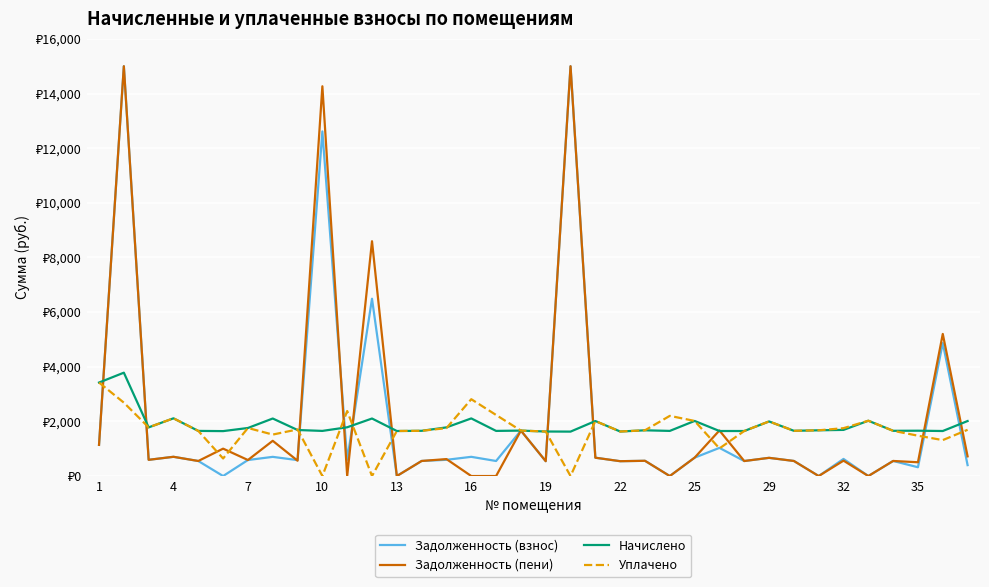

Does the chart display data point markers on the line(s)?

No